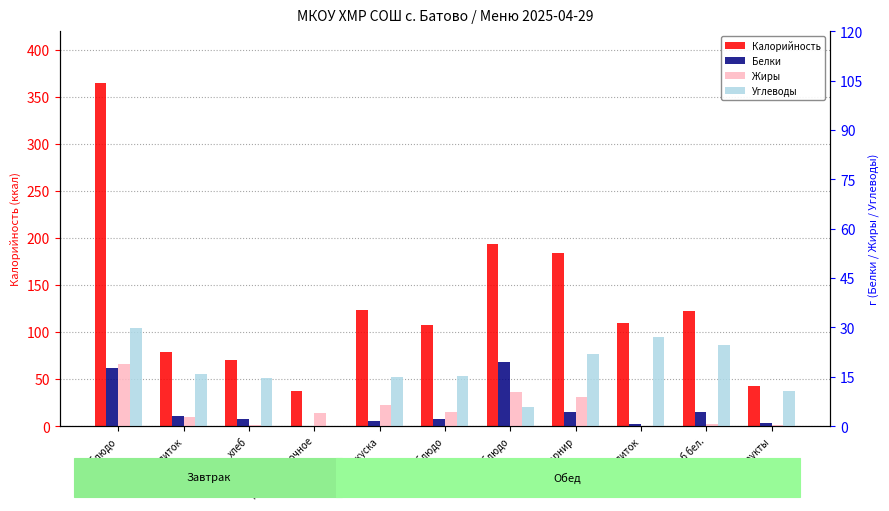

The Белки series shows 17.8 at гор.блюдо. True or false?

True